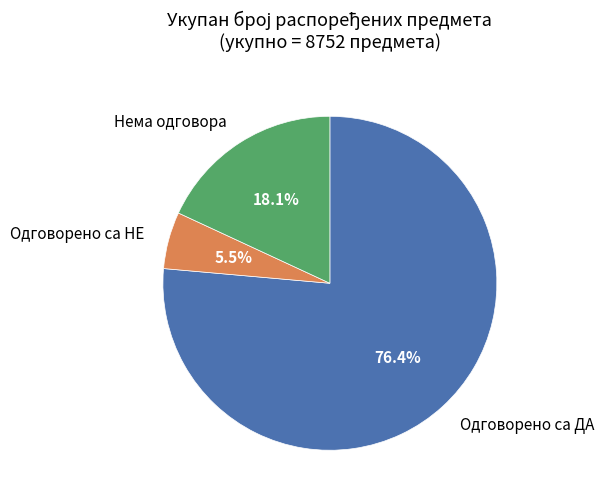

What percentage is the Одговорено са ДА slice, to the nearest percent?

76%